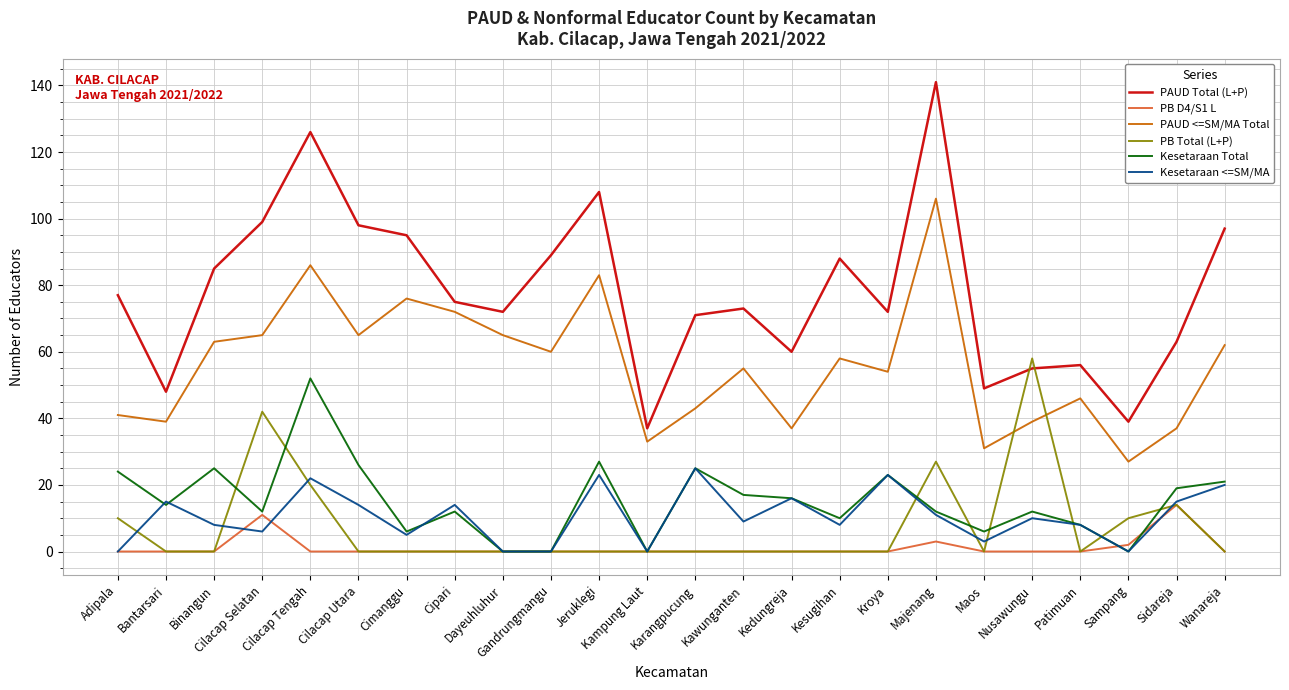

True or false: PB D4/S1 L and PAUD Total (L+P) intersect in this chart.

False